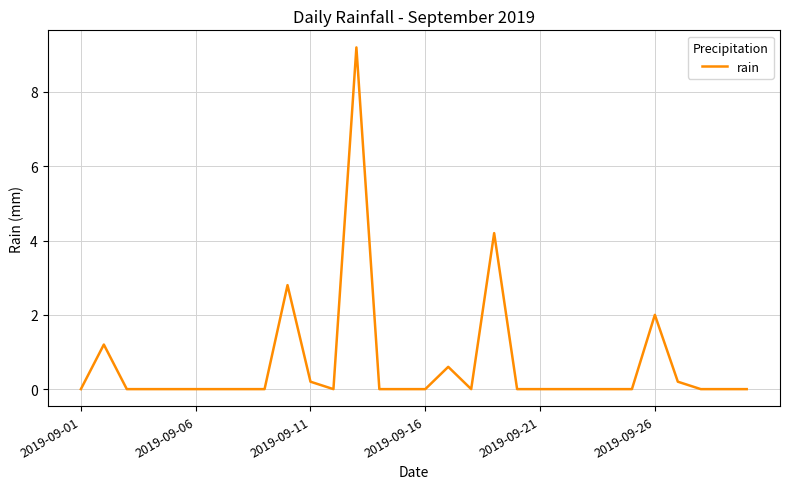

What is the greatest value displayed?

9.2